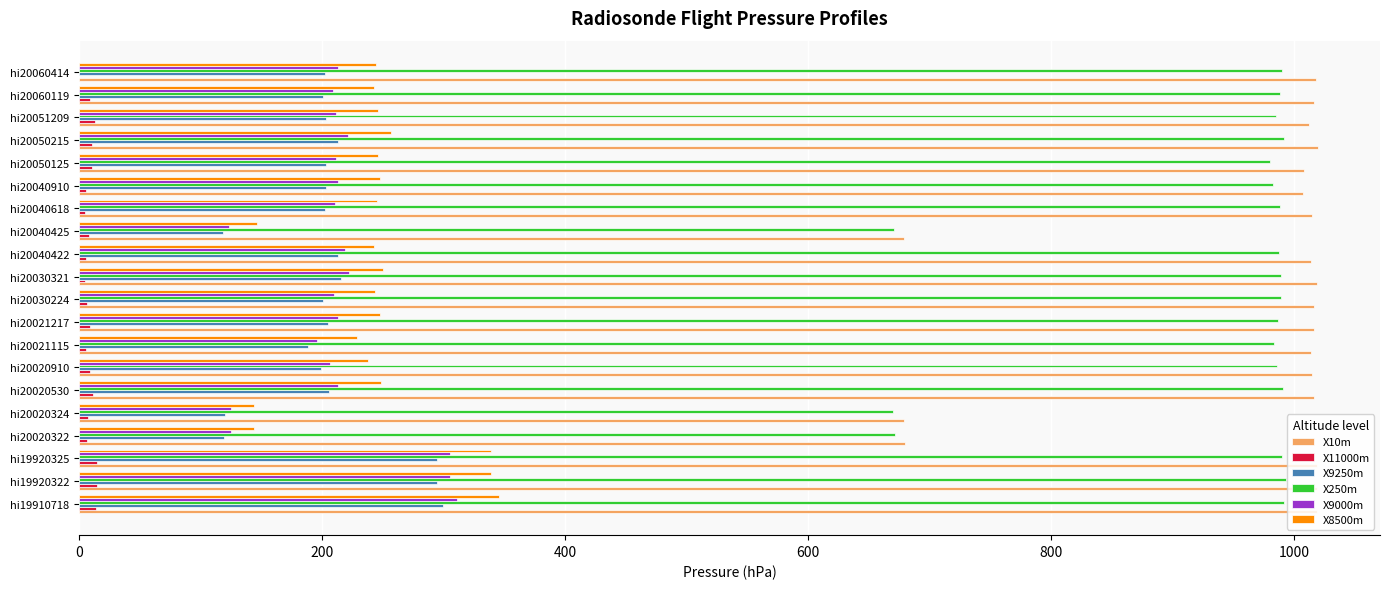

What is the highest value of the X8500m series?

345.4